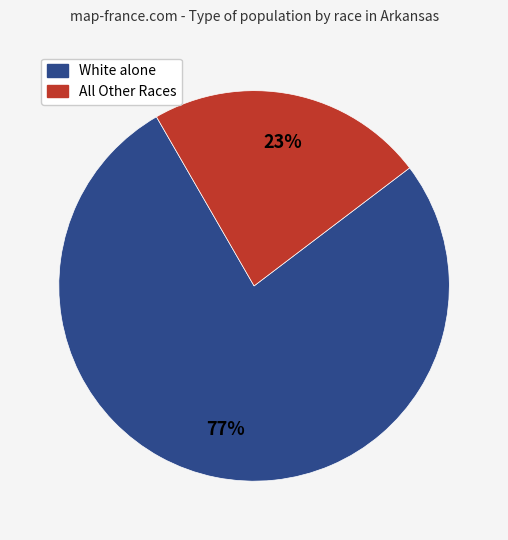

To the nearest percent, what is the difference between the largest and smallest slice percentages?

54%